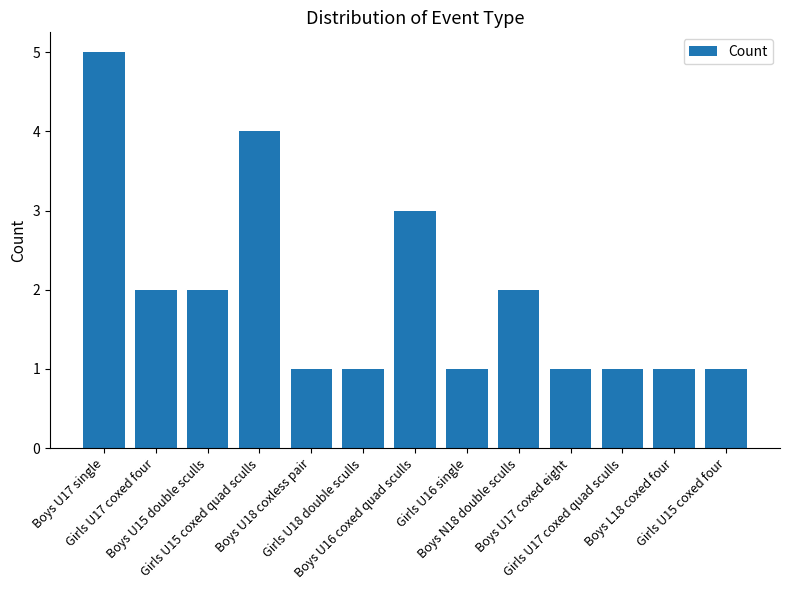

Which category has the highest value across all series?

Boys U17 single